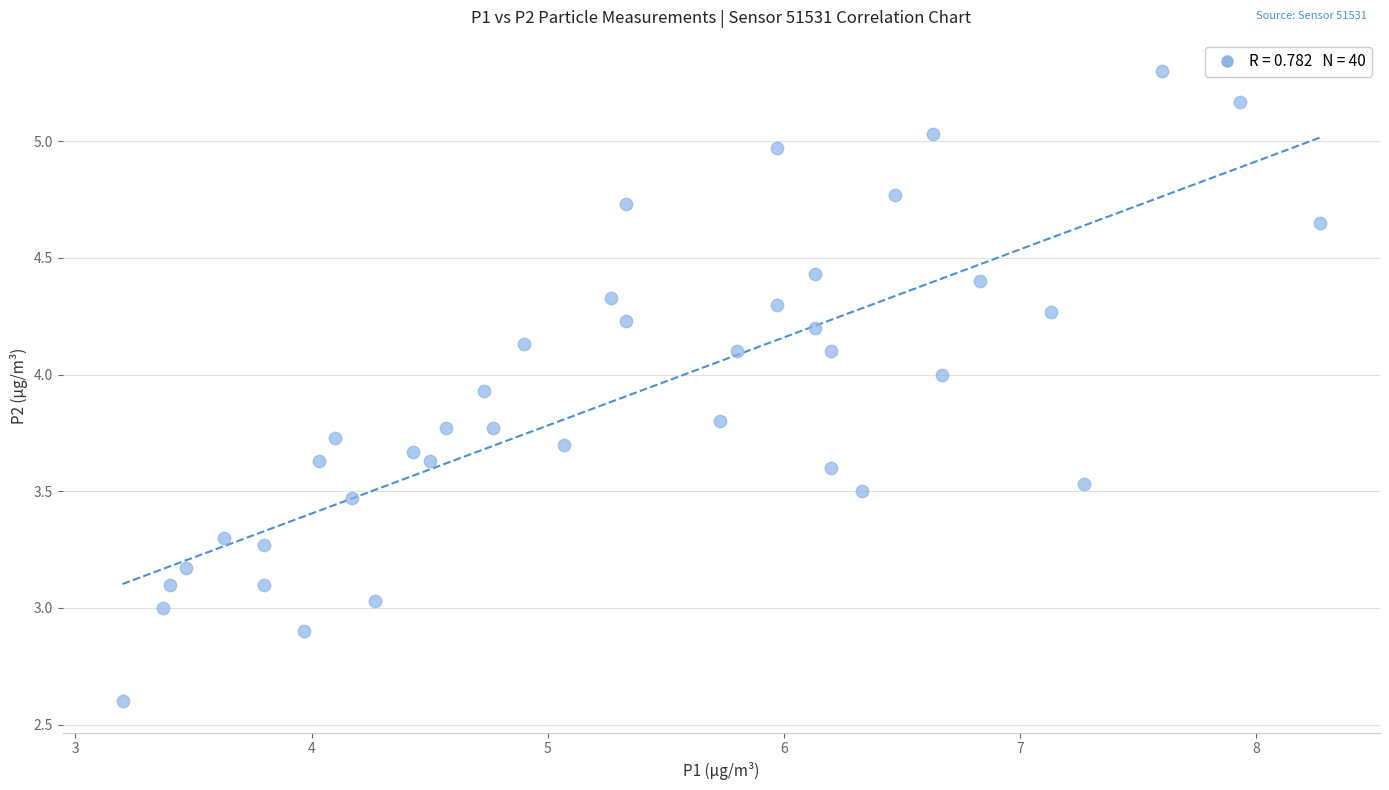

What is the range of X values (max minus min)?

5.1